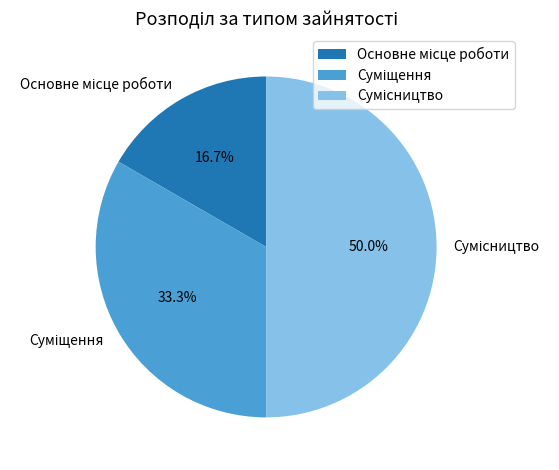

To the nearest percent, what portion does Основне місце роботи represent?

17%